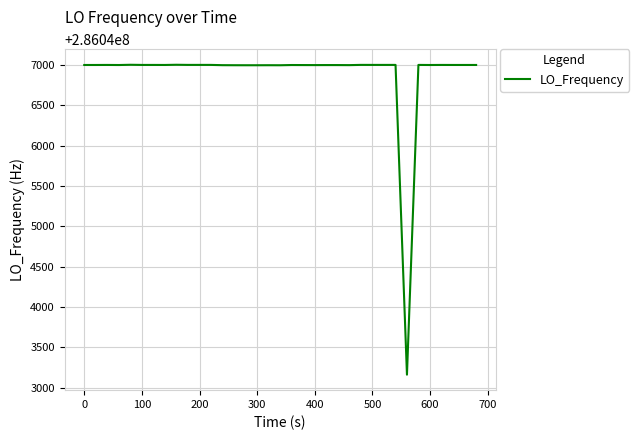

What is the average value?

286046905.4